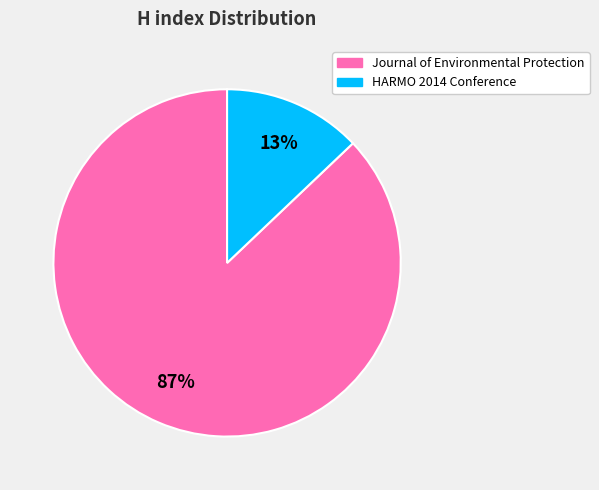

Do HARMO 2014 Conference and Journal of Environmental Protection together represent more than half of the pie?

Yes